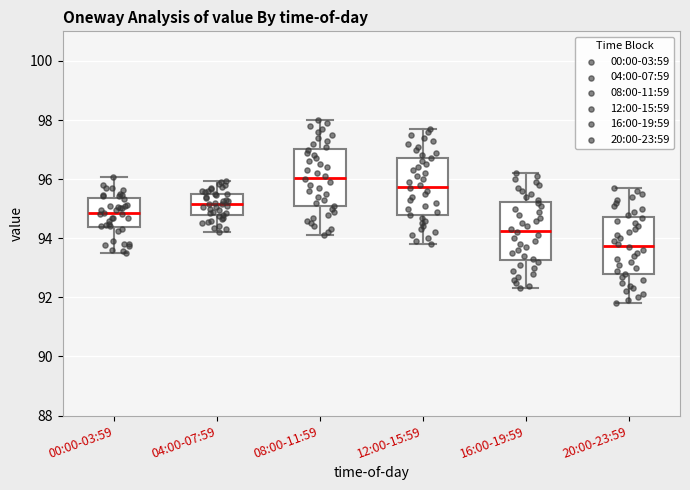

Reading left to right, transcribe this box plot: for each box, give where its median line is, the range the box spans, and where its two whiskers end, as read against the y-axis. The values are not printed on the chart, so give them approximately, as read against the axis.

00:00-03:59: median 94.8, box 94.4 to 95.4, whiskers 93.6 to 96.0
04:00-07:59: median 95.2, box 94.8 to 95.6, whiskers 94.2 to 96.0
08:00-11:59: median 96.0, box 95.0 to 97.0, whiskers 94.2 to 98.0
12:00-15:59: median 95.8, box 94.8 to 96.8, whiskers 93.8 to 97.8
16:00-19:59: median 94.2, box 93.2 to 95.2, whiskers 92.4 to 96.2
20:00-23:59: median 93.8, box 92.8 to 94.8, whiskers 91.8 to 95.8